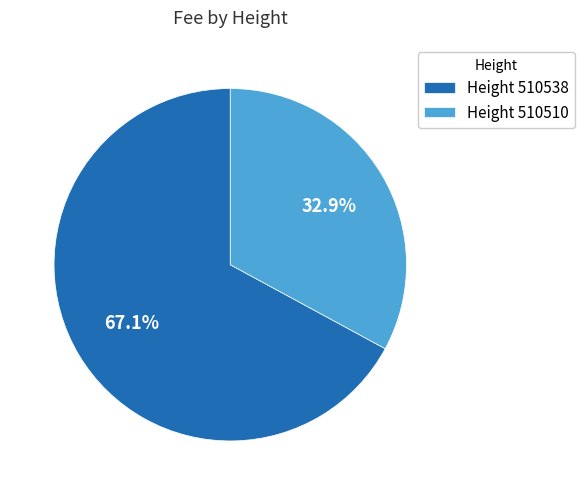

Which category has the smallest portion of the pie?

Height 510510